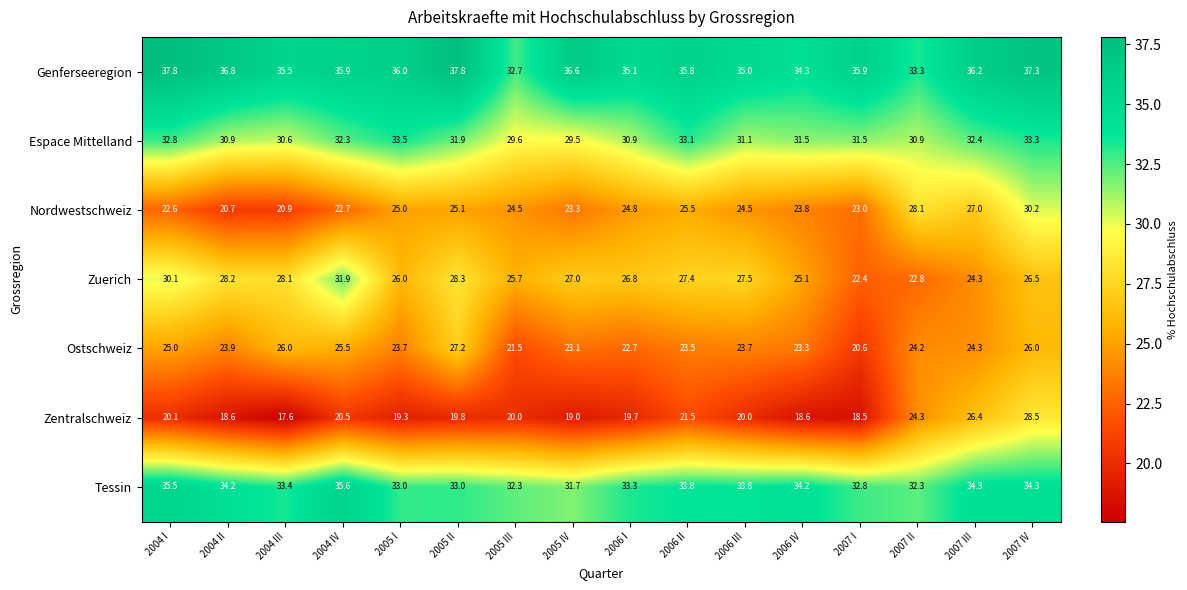

How many categories are shown in the chart?

16